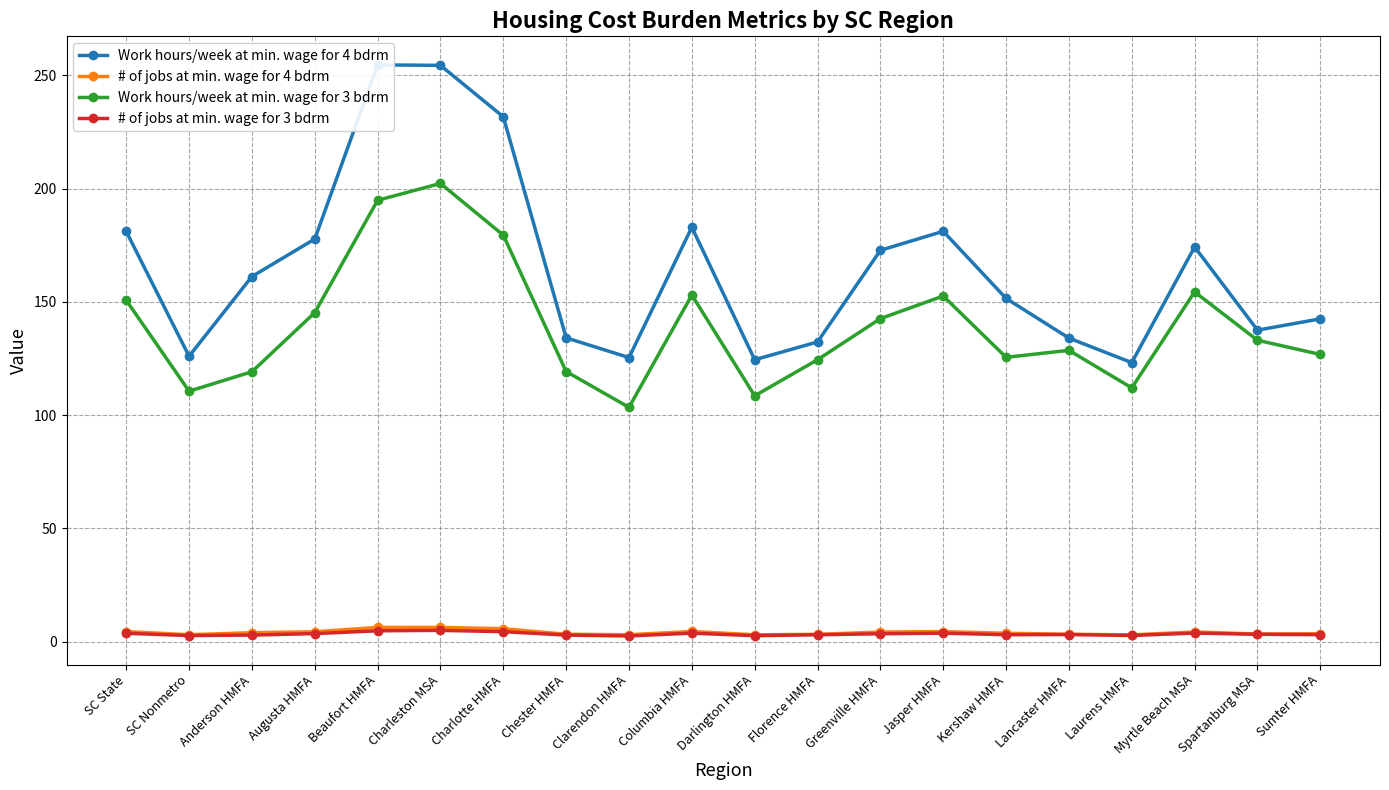

Which has a higher value, Florence HMFA or Columbia HMFA?

Columbia HMFA